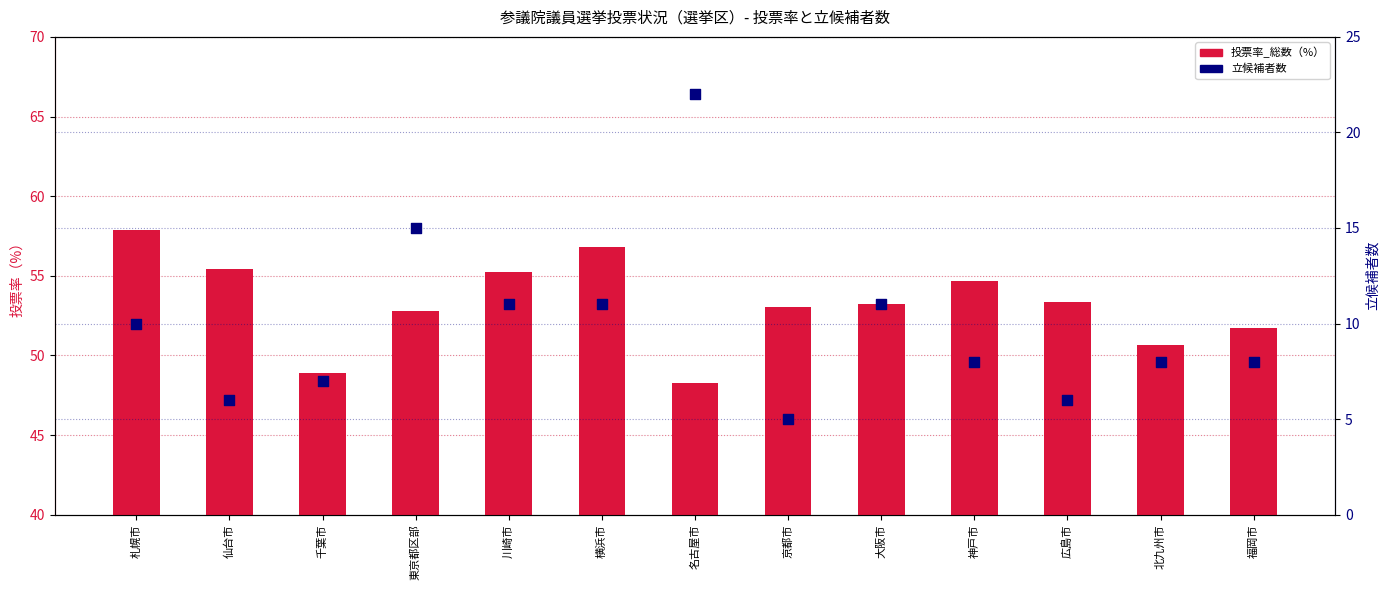

Which series has the largest total across all categories?

投票率_総数（%）